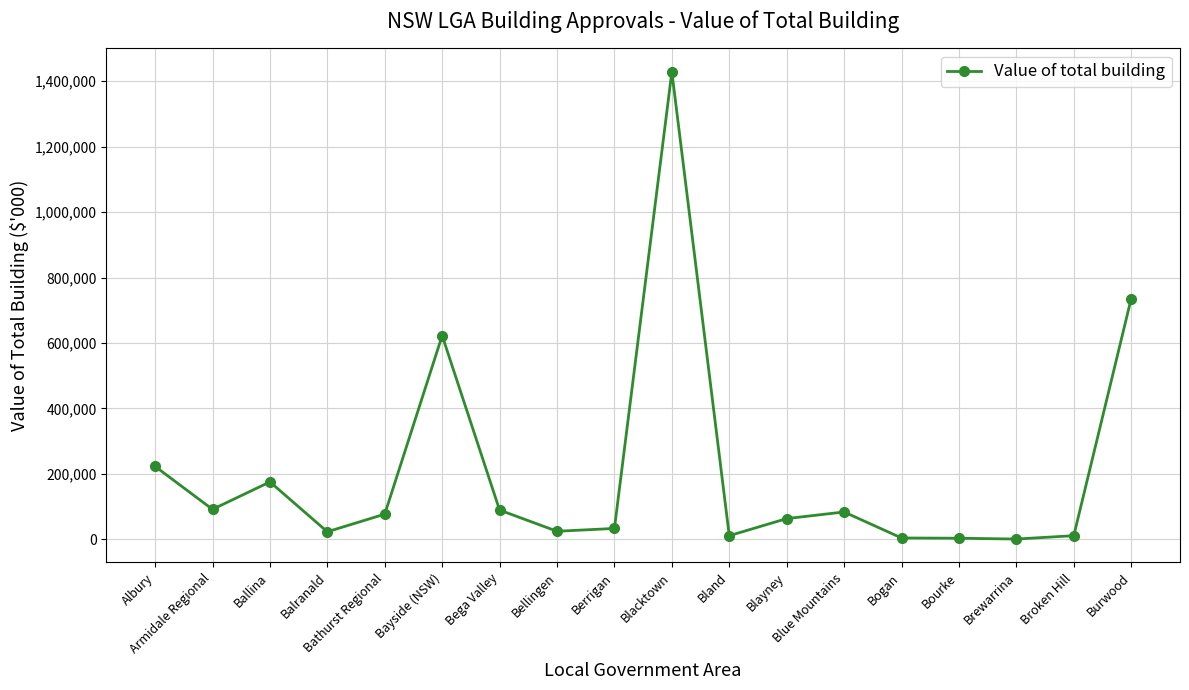

Count the number of data series in this chart.

1